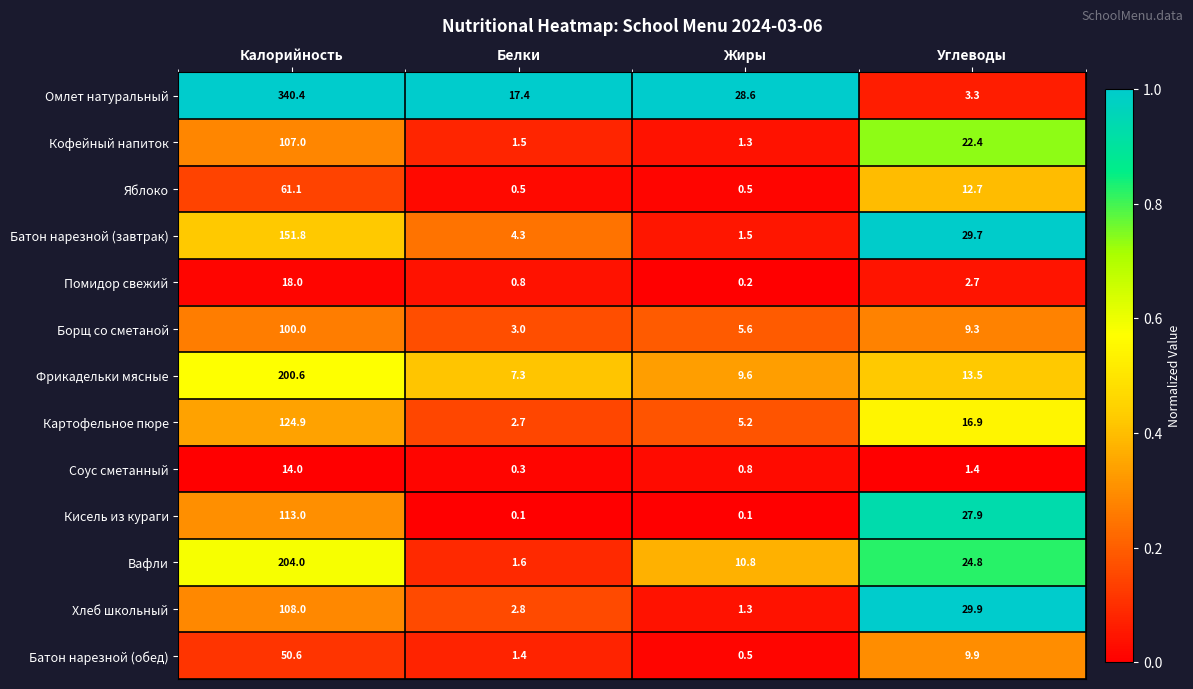

Which series has the largest total across all categories?

Омлет натуральный